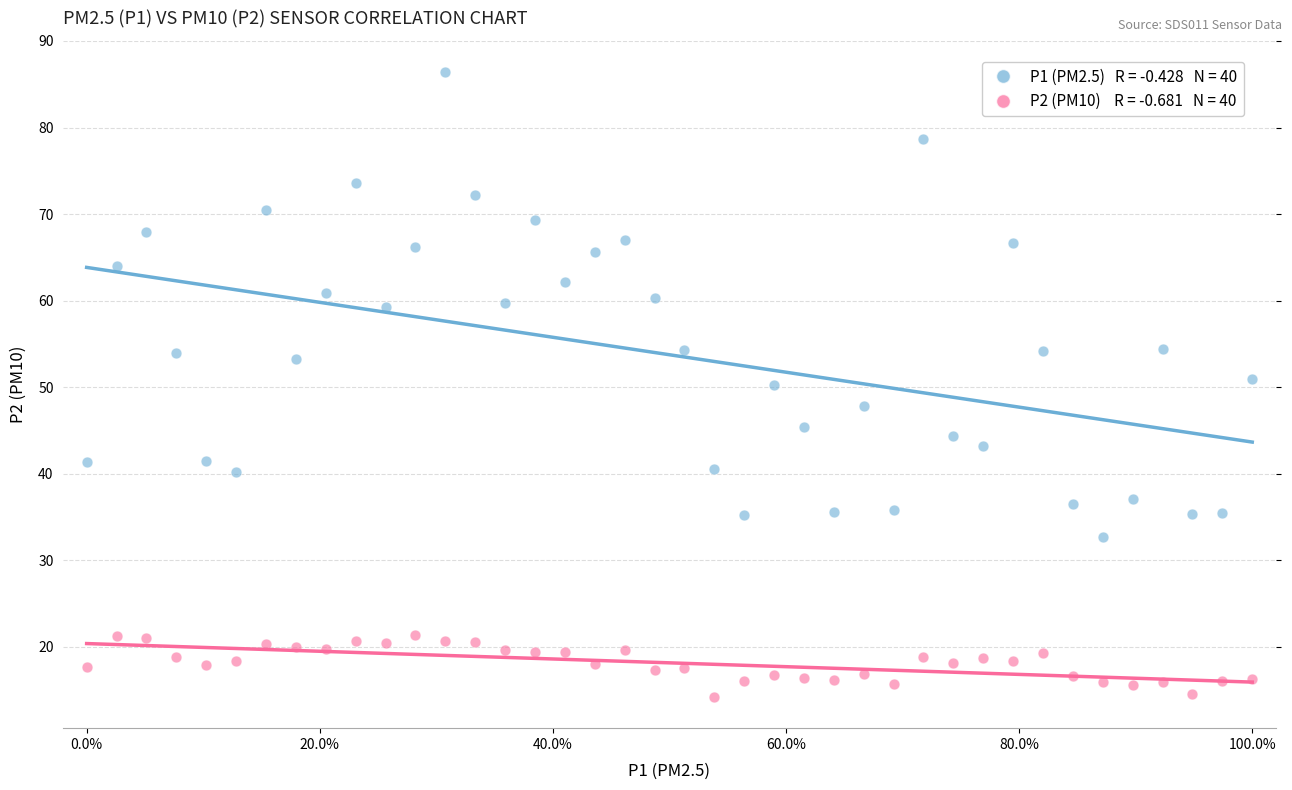

Across all data points, what is the range of X values (max minus min)?

1.0